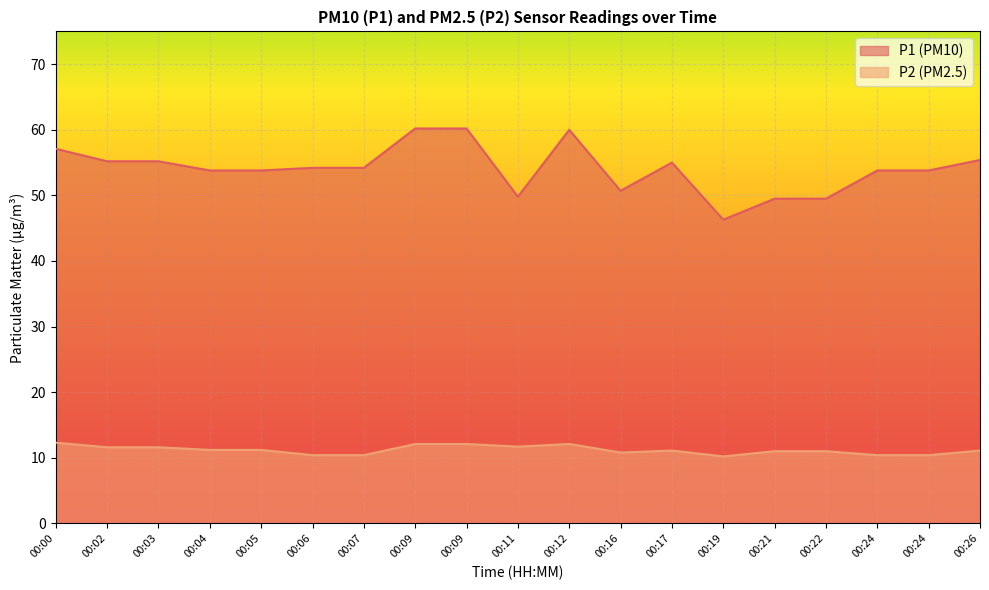

What are all the series names shown in the legend?

P1 (PM10), P2 (PM2.5)